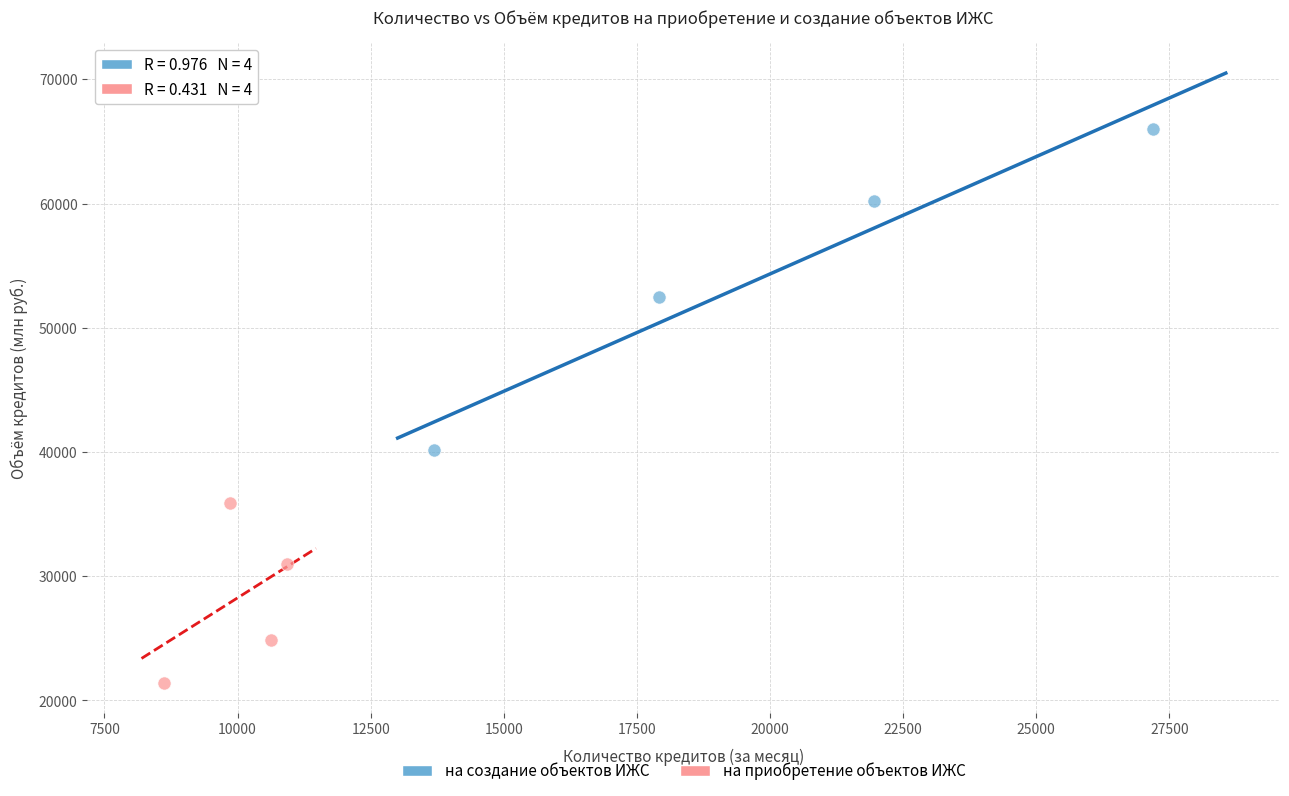

Which series contains the highest Y value?

на создание объектов ИЖС